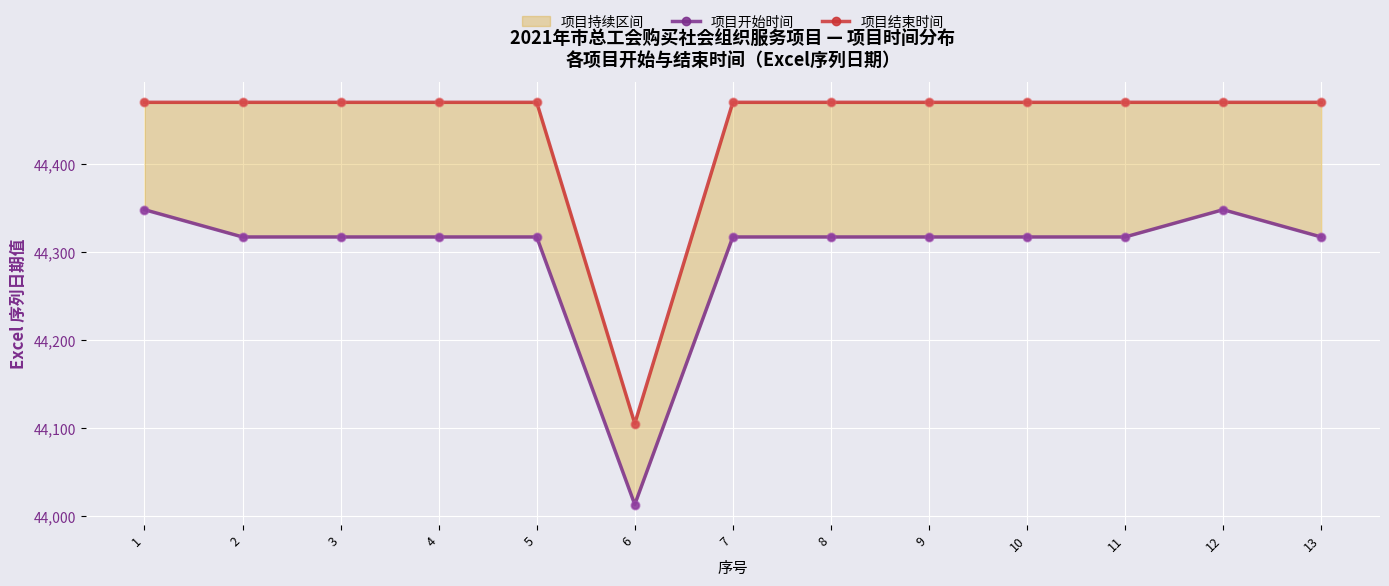

Which series reaches the maximum Y coordinate?

项目结束时间